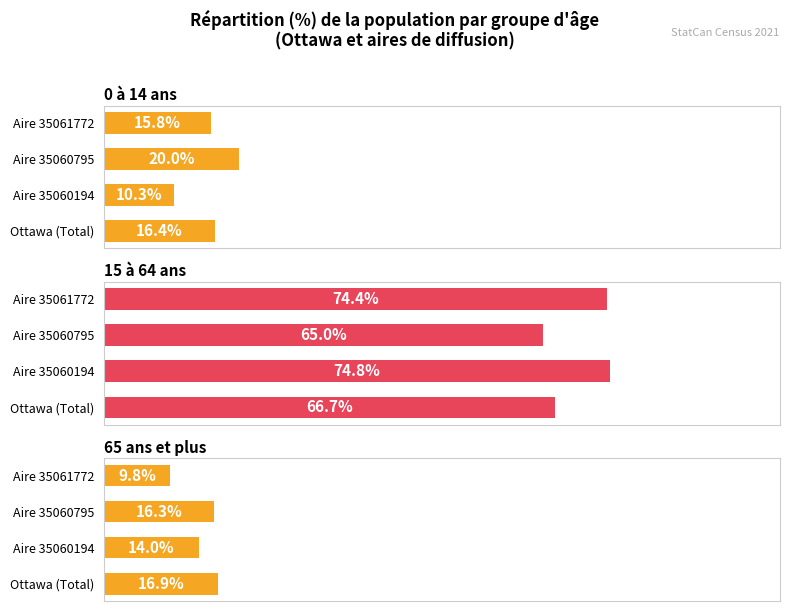

How many categories are shown in the chart?

4